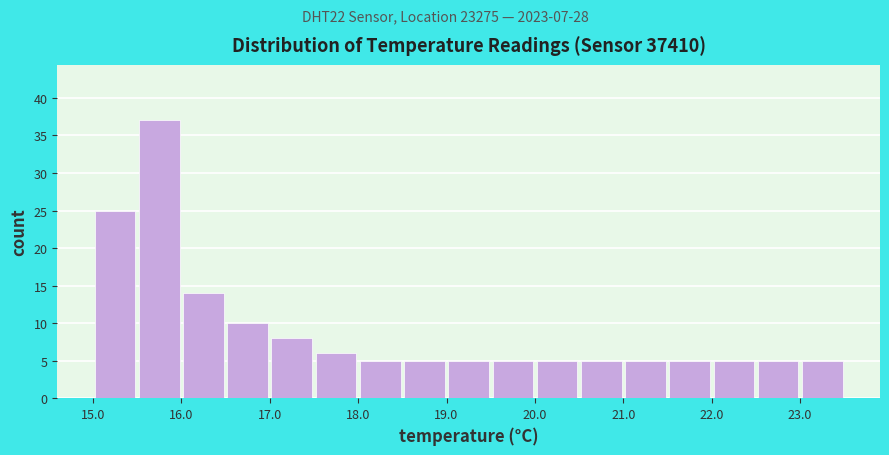

Over which range of the x-axis is the bar tallest?

15.5 to 16.0